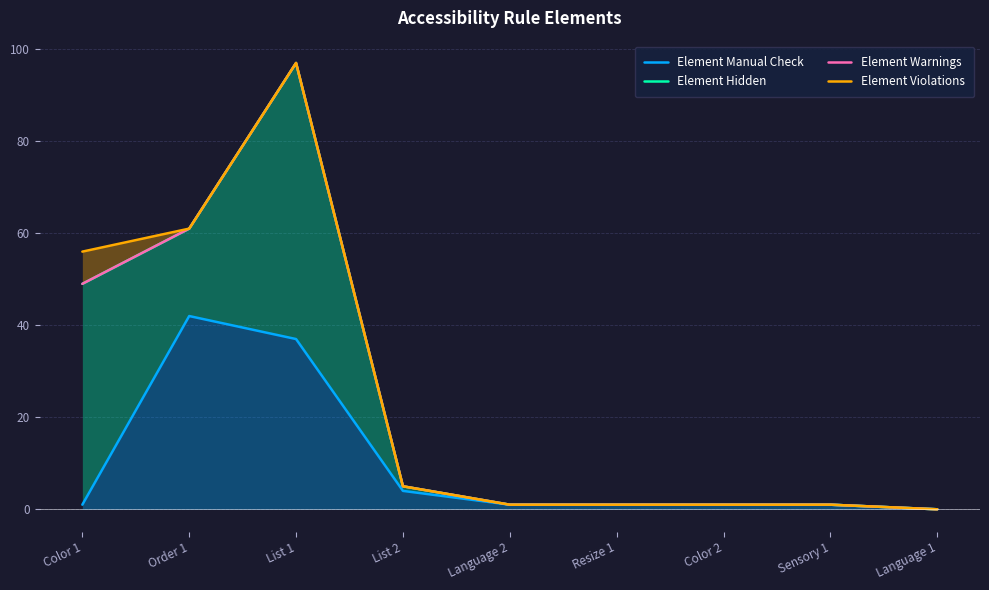

At which label does Element Violations reach its peak?

List 1